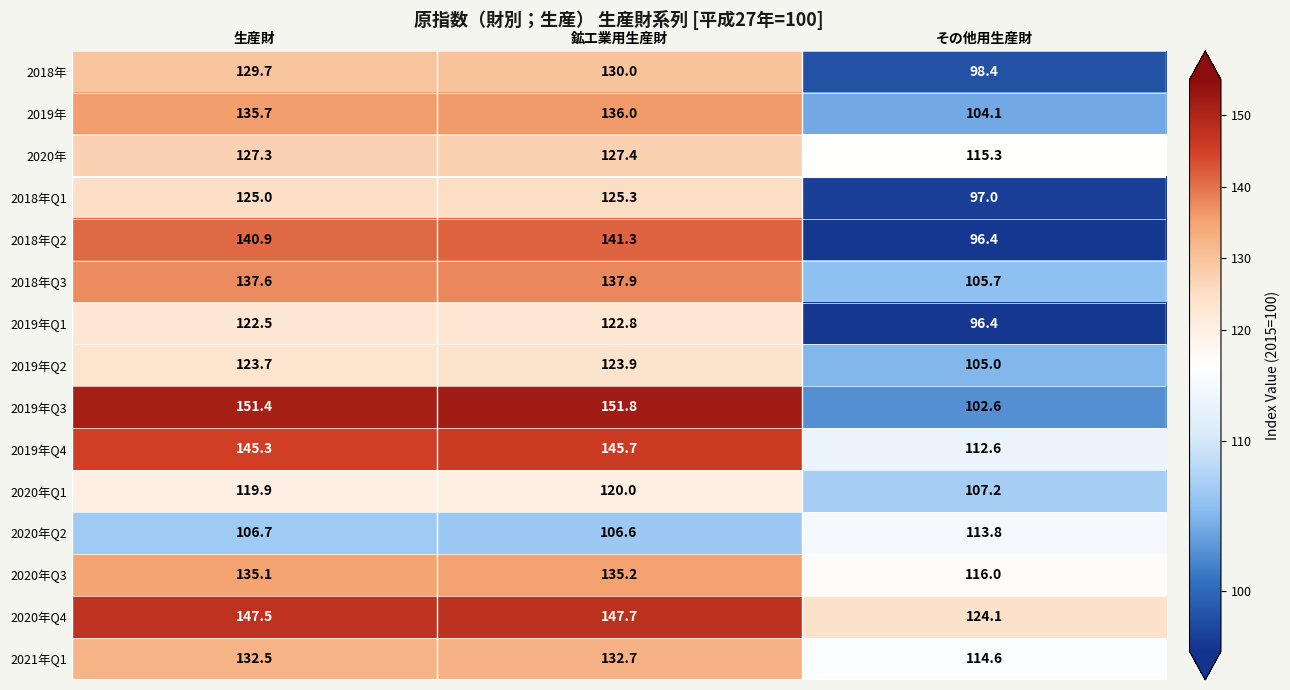

At which label does 2018年Q2 first exceed 140?

生産財